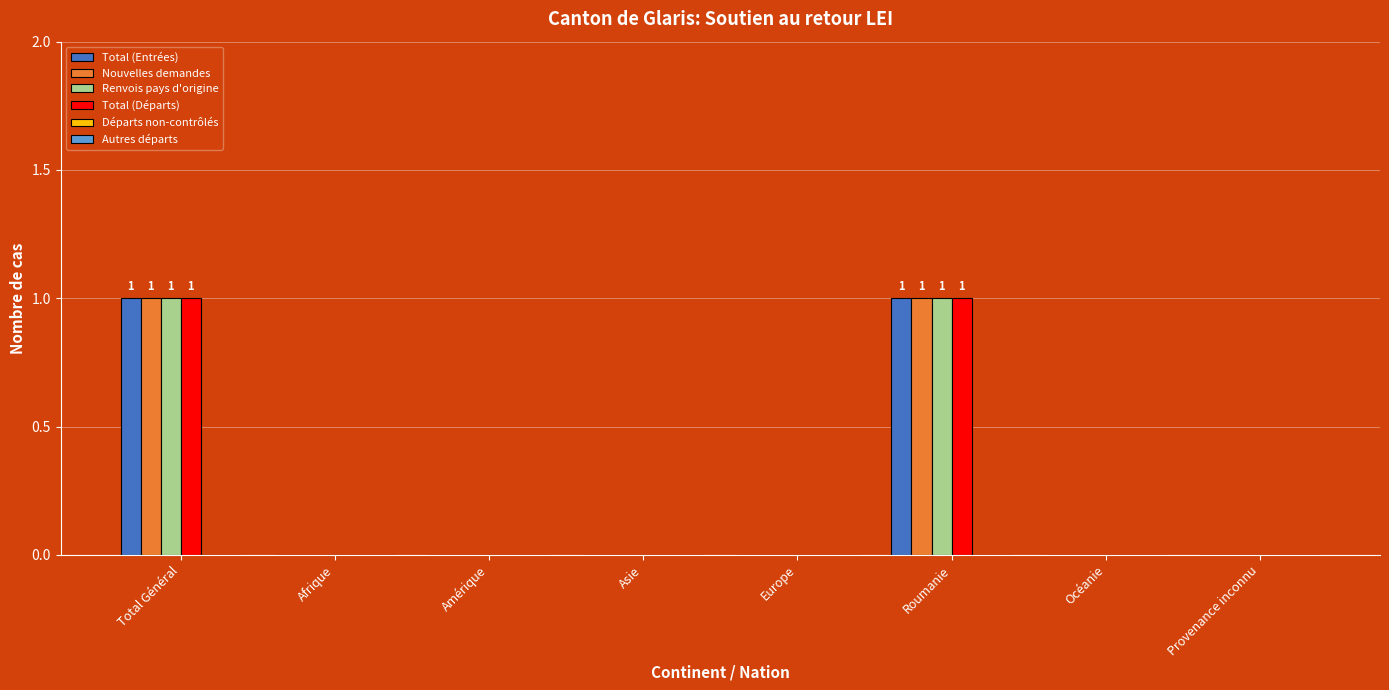

True or false: Nouvelles demandes has a value of 1 at Provenance inconnu.

False